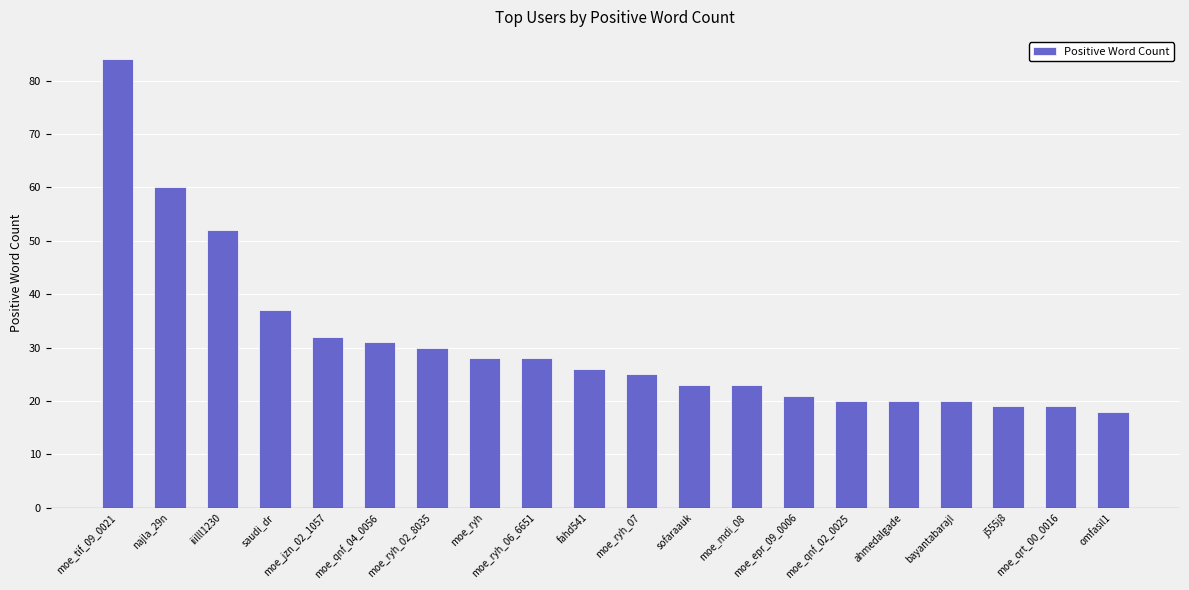

What is the label of the 19th bar from the left?

moe_qrt_00_0016